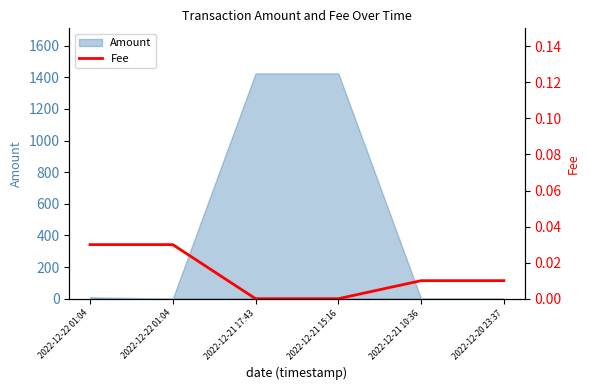

Rank the categories by value from highest to lowest.

2022-12-22 01:04, 2022-12-22 01:04, 2022-12-21 10:36, 2022-12-20 23:37, 2022-12-21 17:43, 2022-12-21 15:16